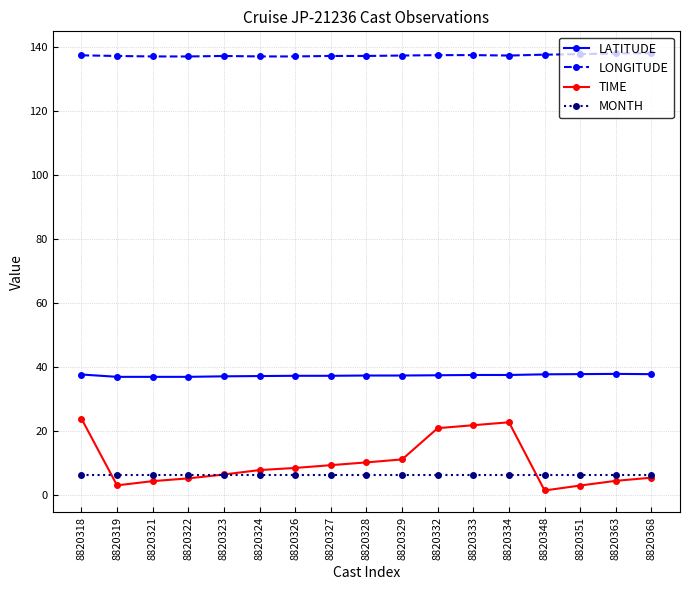

At how many categories does at least one series exceed 31?

17